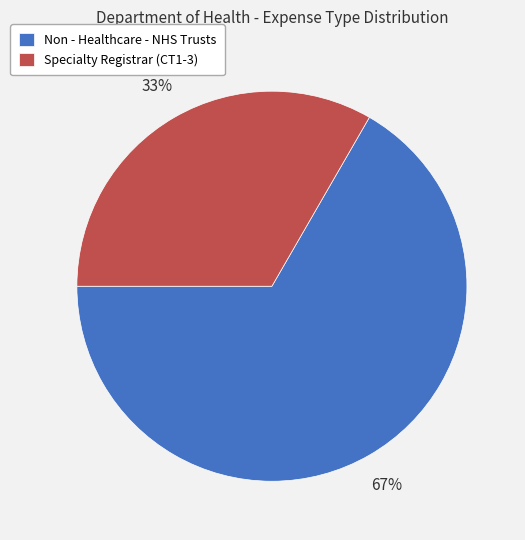

Count the number of slices in the pie.

2